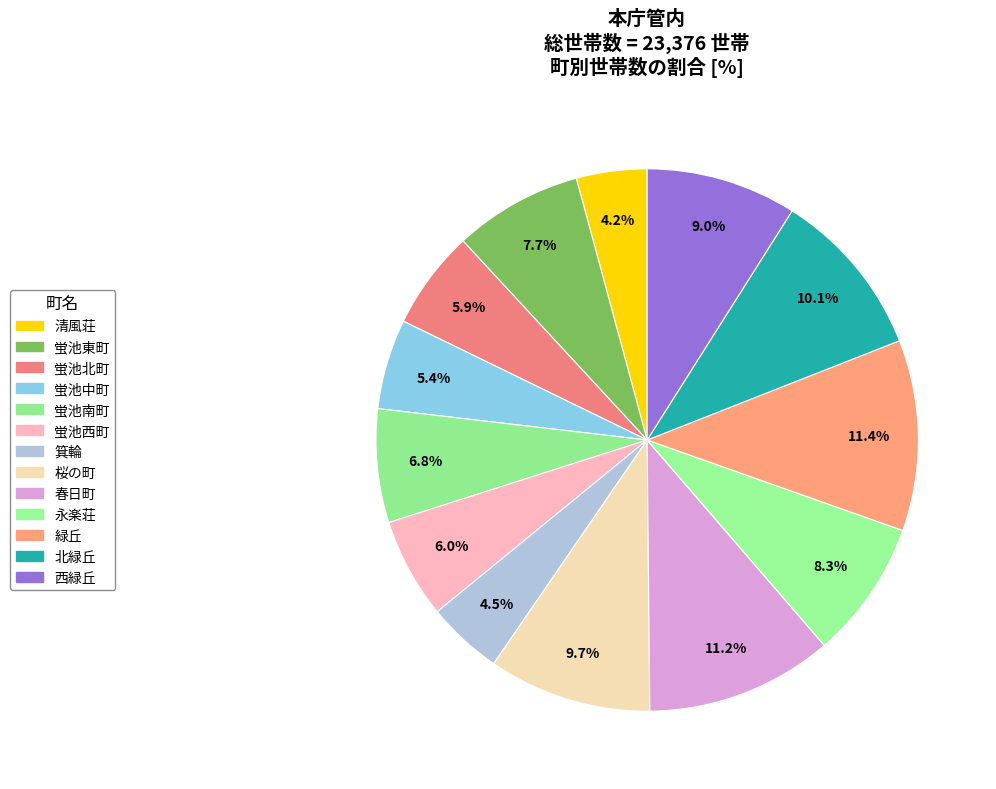

To the nearest percent, what portion does 緑丘 represent?

11%